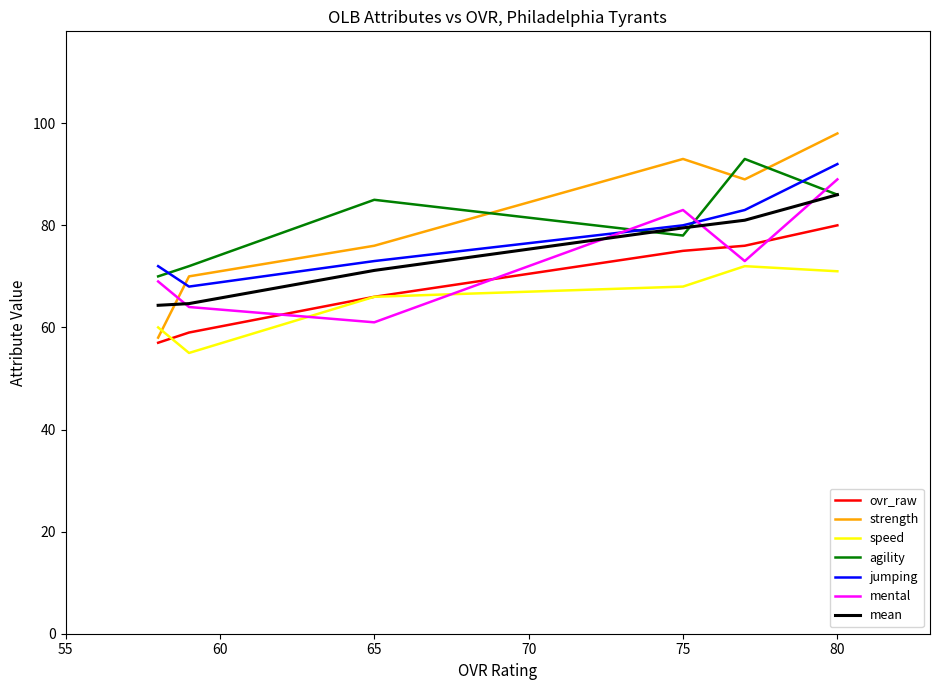

List the labels in order of strength value, largest first.

80, 75, 77, 65, 59, 58